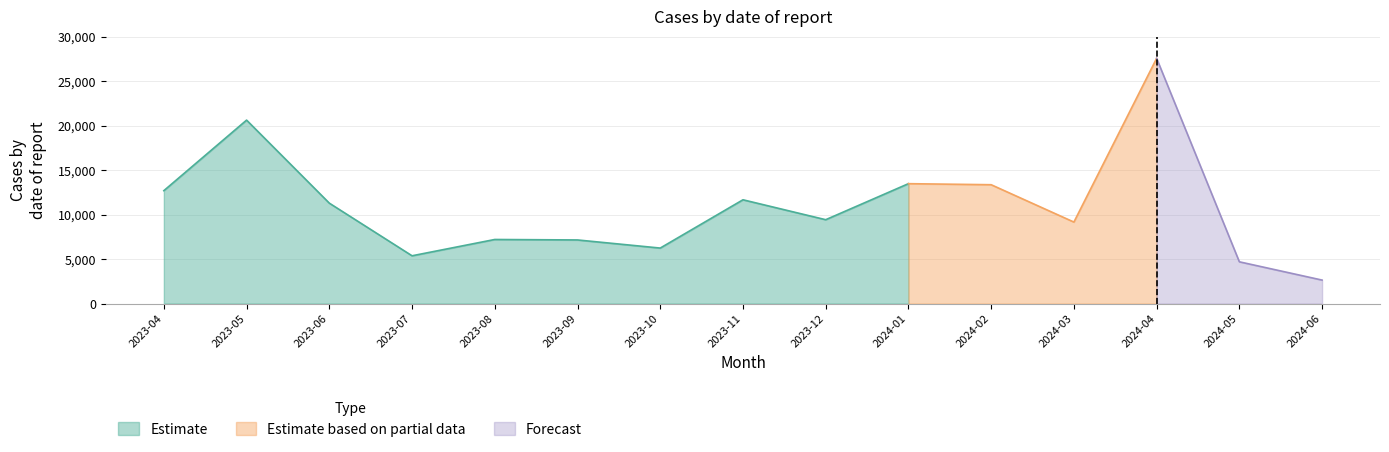

Reading left to right, what are all the values shown in this chart?

12693	20621	11289	5373	7205	7152	6240	11667	9428	13478	13360	9162	27563	4695	2641